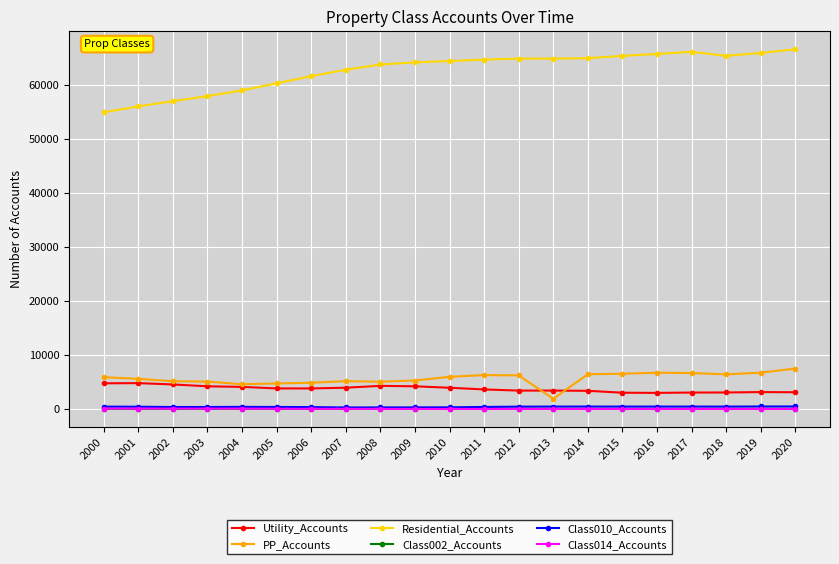

The value of Residential_Accounts at 2002 is 56942. True or false?

True